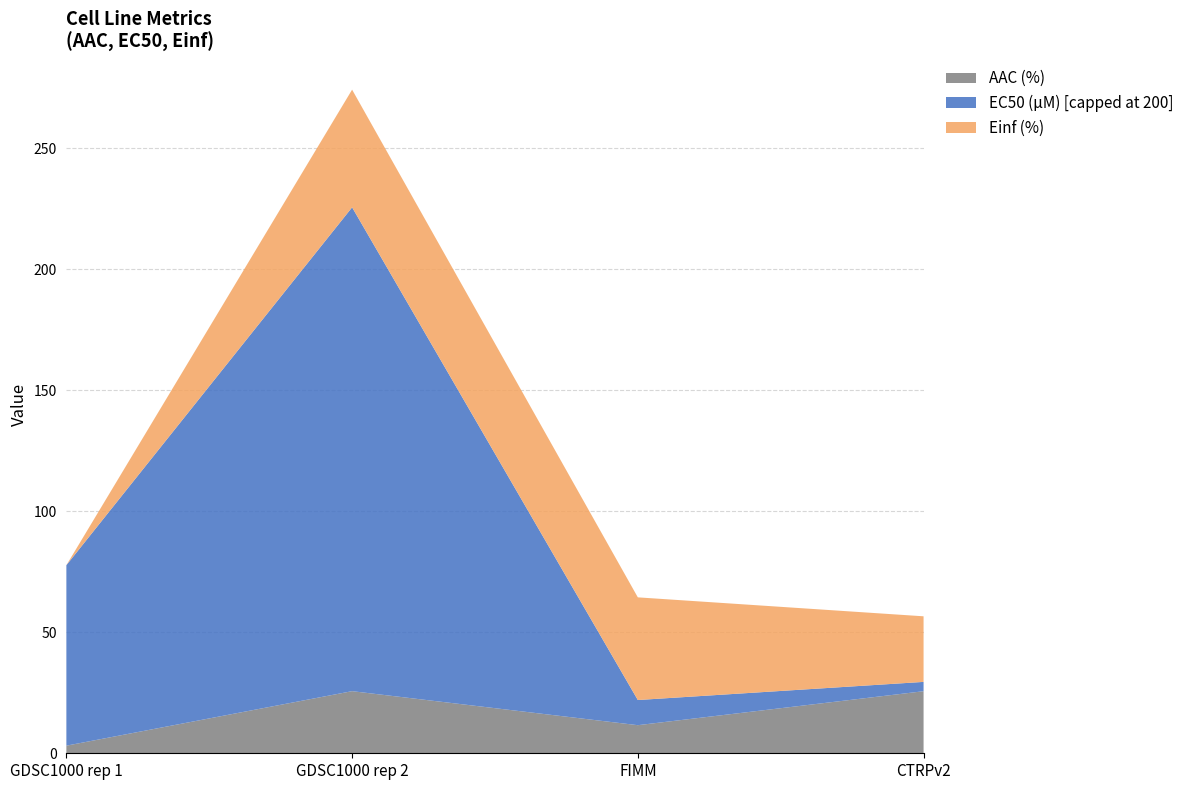

Reading left to right, transcribe the values for AAC (%).

3.1	25.7	11.6	25.7